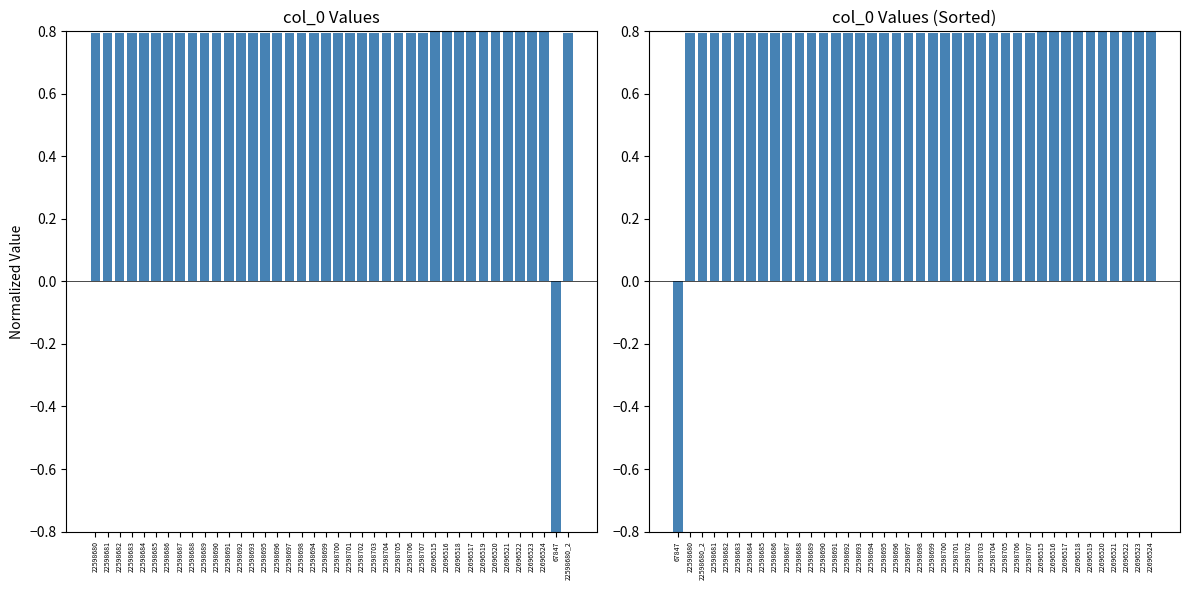

What position from the left is 67847?

39